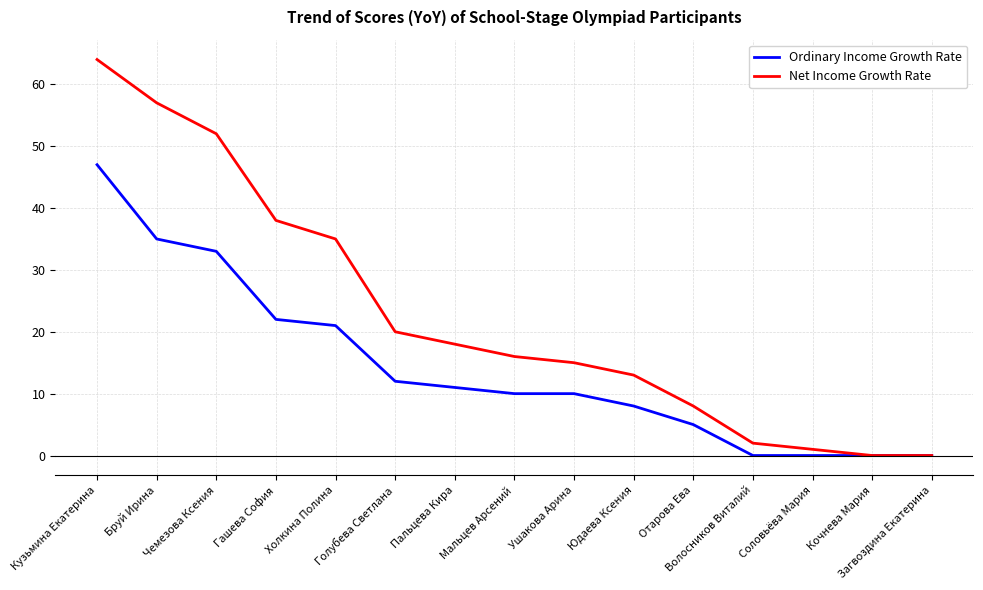

At which label does Ordinary Income Growth Rate first exceed 10?

Кузьмина Екатерина